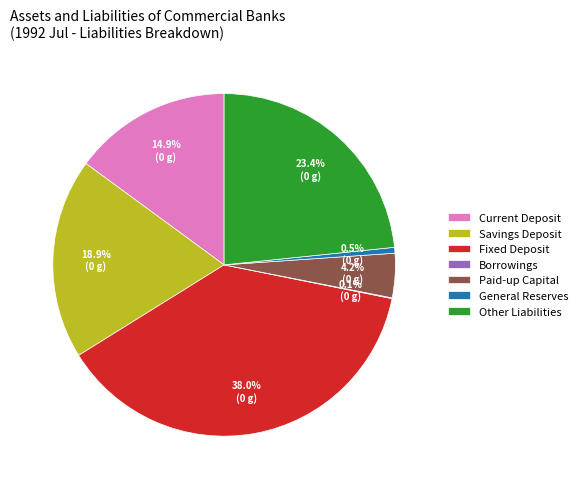

Does any single category account for the majority?

No